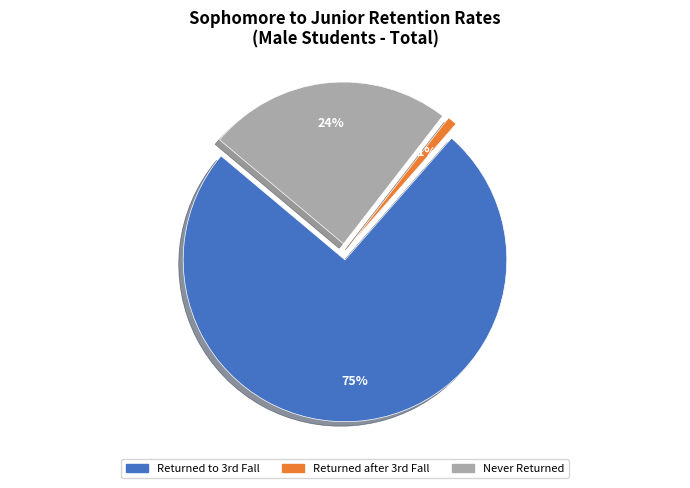

The Never Returned slice represents 24% of the pie. True or false?

True